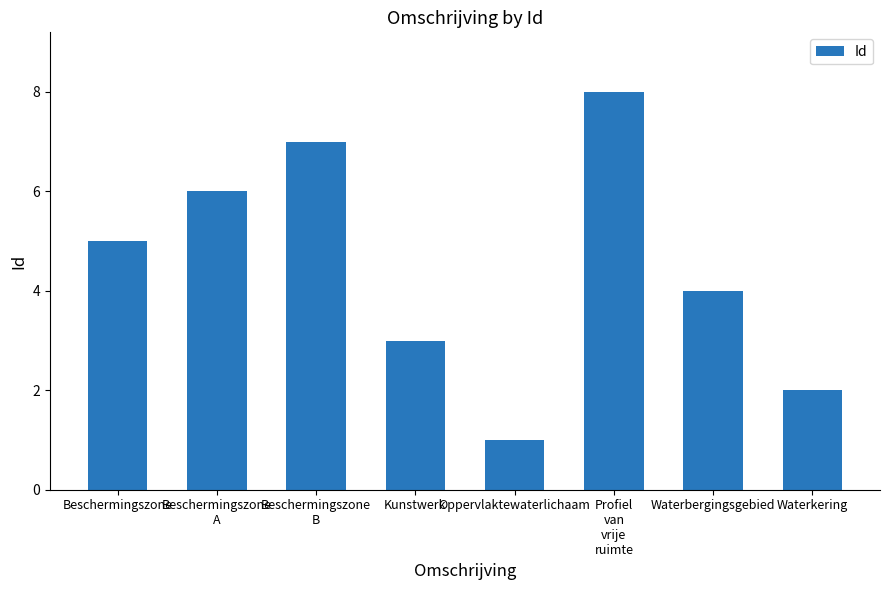

What position from the right is Waterbergingsgebied?

2